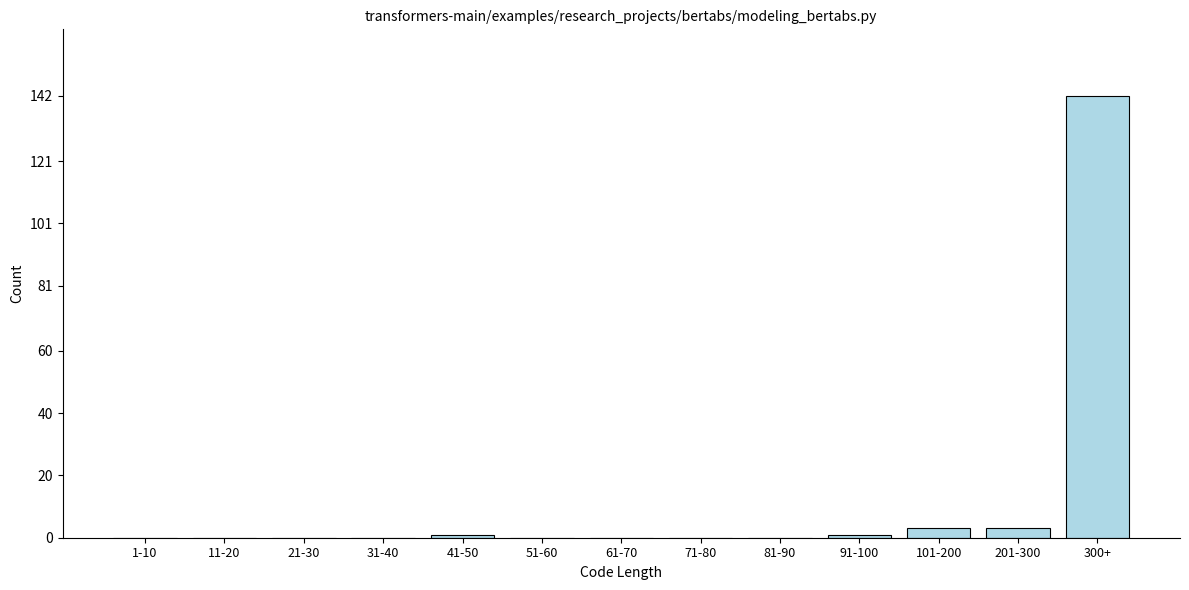

Reading left to right, transcribe all the data shown in this chart.

1-10=0	11-20=0	21-30=0	31-40=0	41-50=1	51-60=0	61-70=0	71-80=0	81-90=0	91-100=1	101-200=3	201-300=3	300+=142